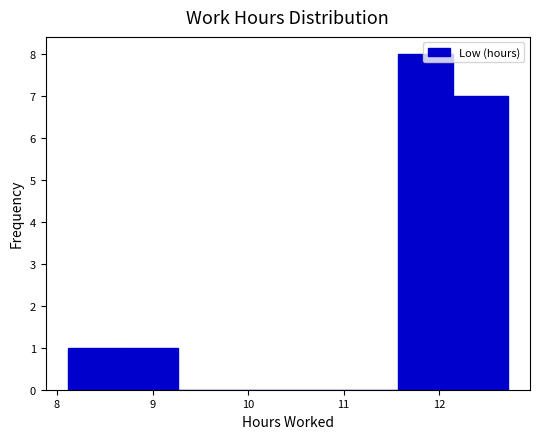

Reading left to right, transcribe this chart: for each bar, give the range it covers on the x-axis and its height. Neither the bar edges nor the heights are printed on the chart, so give them approximately, as read against the axes.

8.1 to 8.7: 1
8.7 to 9.3: 1
9.3 to 9.8: 0
9.8 to 10.4: 0
10.4 to 11.0: 0
11.0 to 11.6: 0
11.6 to 12.1: 8
12.1 to 12.7: 7